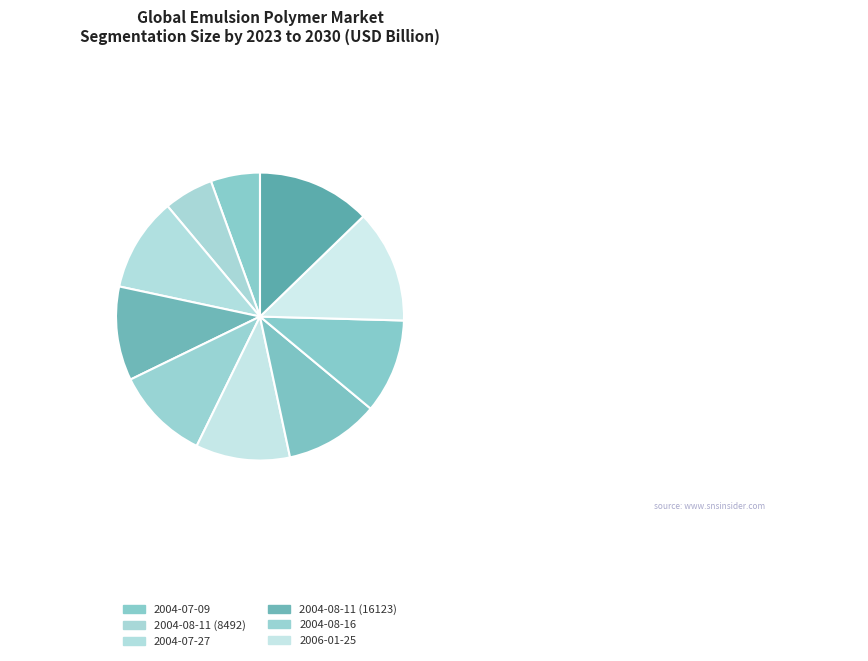

How many slices are in this pie chart?

10